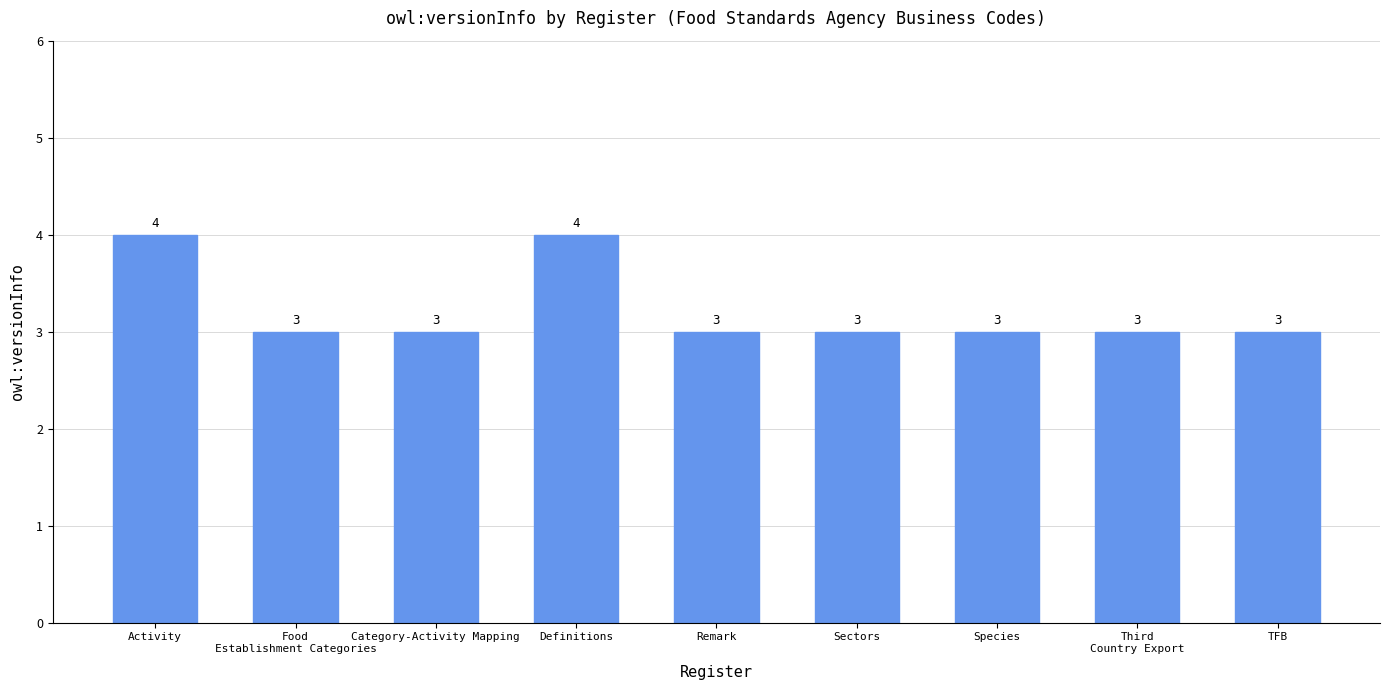

Reading left to right, list all the values displayed in this chart.

4	3	3	4	3	3	3	3	3